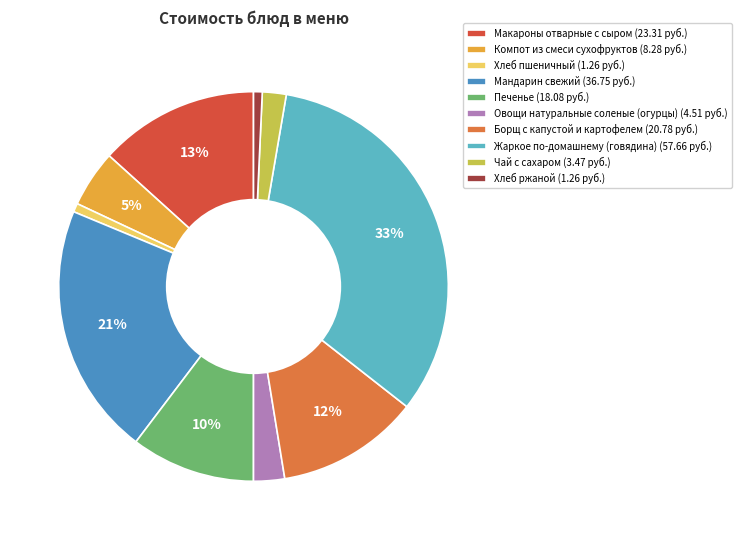

What is the largest slice in the pie chart?

Жаркое по-домашнему (говядина)